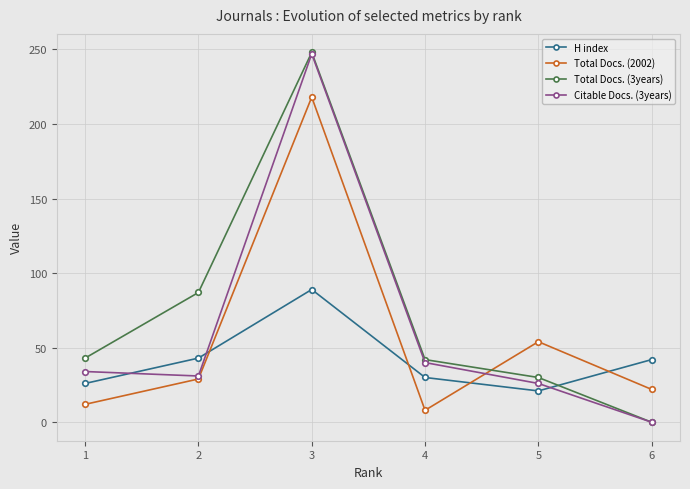

The Citable Docs. (3years) series shows 40 at 4. True or false?

True